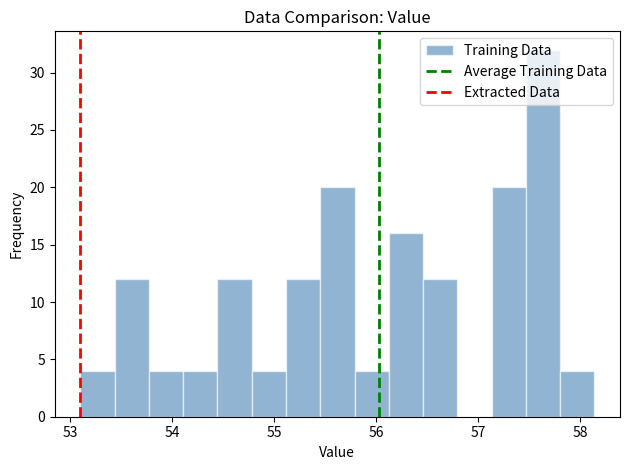

Around what value on the x-axis is the tallest bar? Give the approximate position of its centre, as read against the axis.

57.6